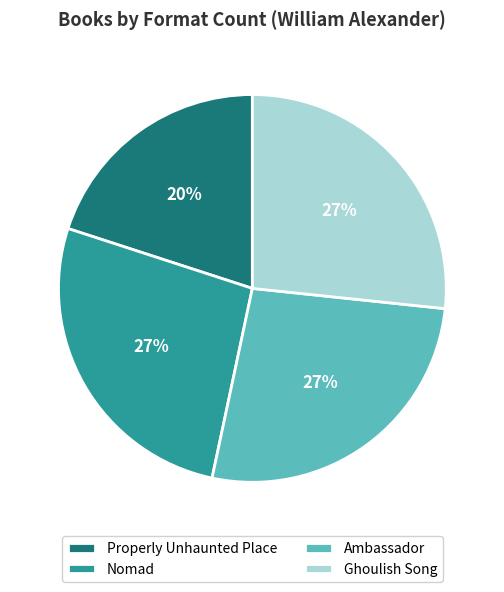

Count the number of slices in the pie.

4